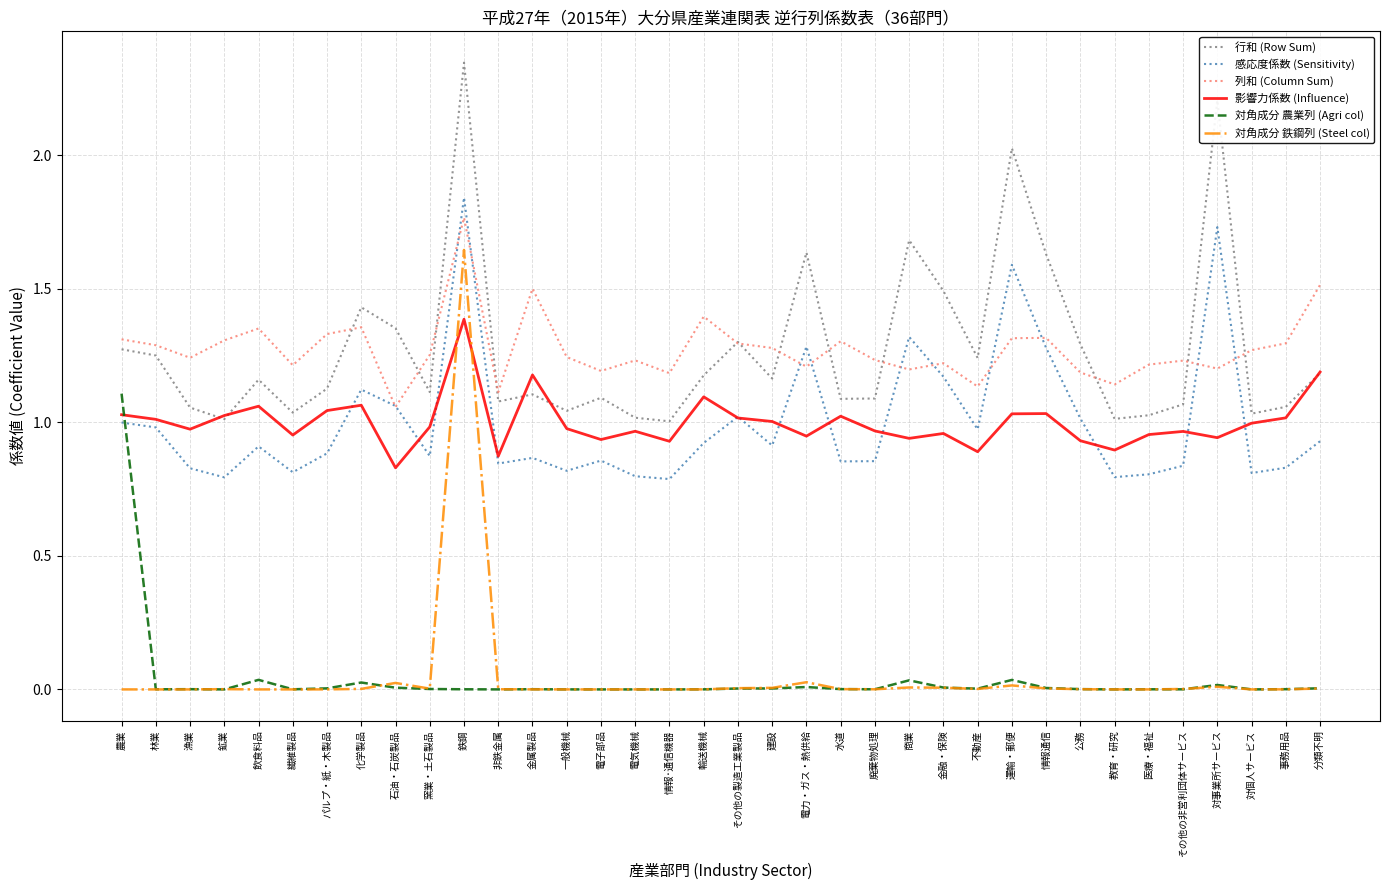

Which series changed the most between 飲食料品 and 化学製品?

行和 (Row Sum)